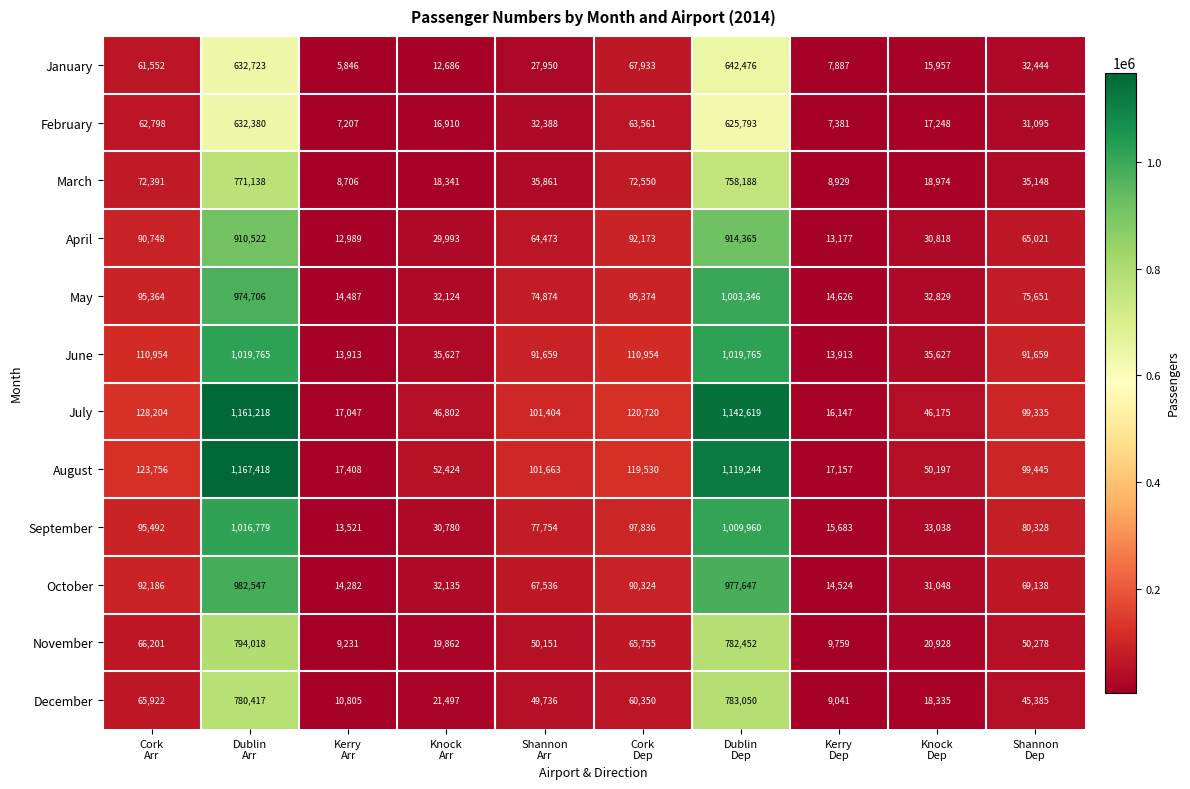

Which series has the widest spread of values?

August